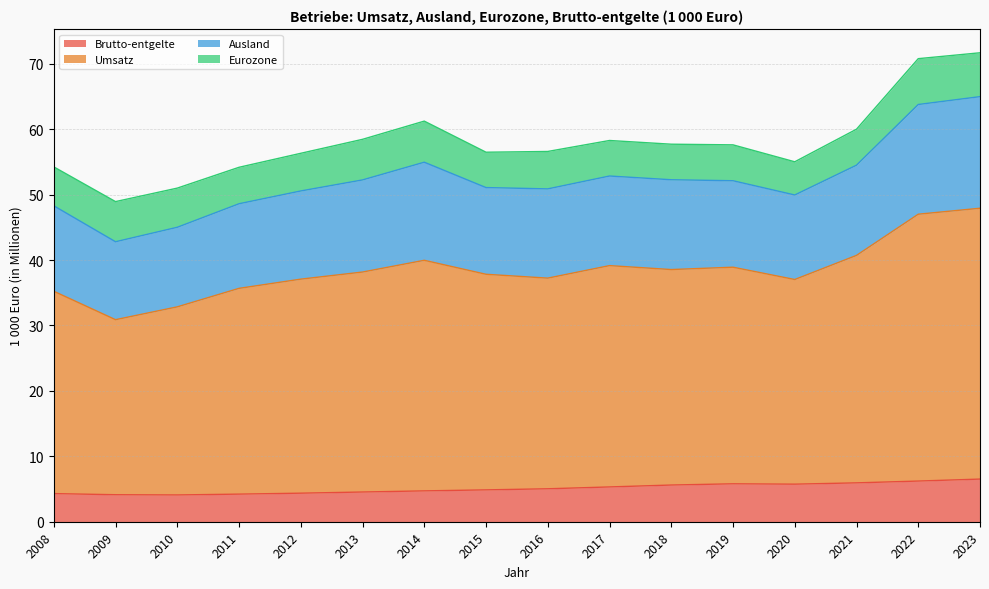

True or false: Brutto-entgelte and Ausland intersect in this chart.

False